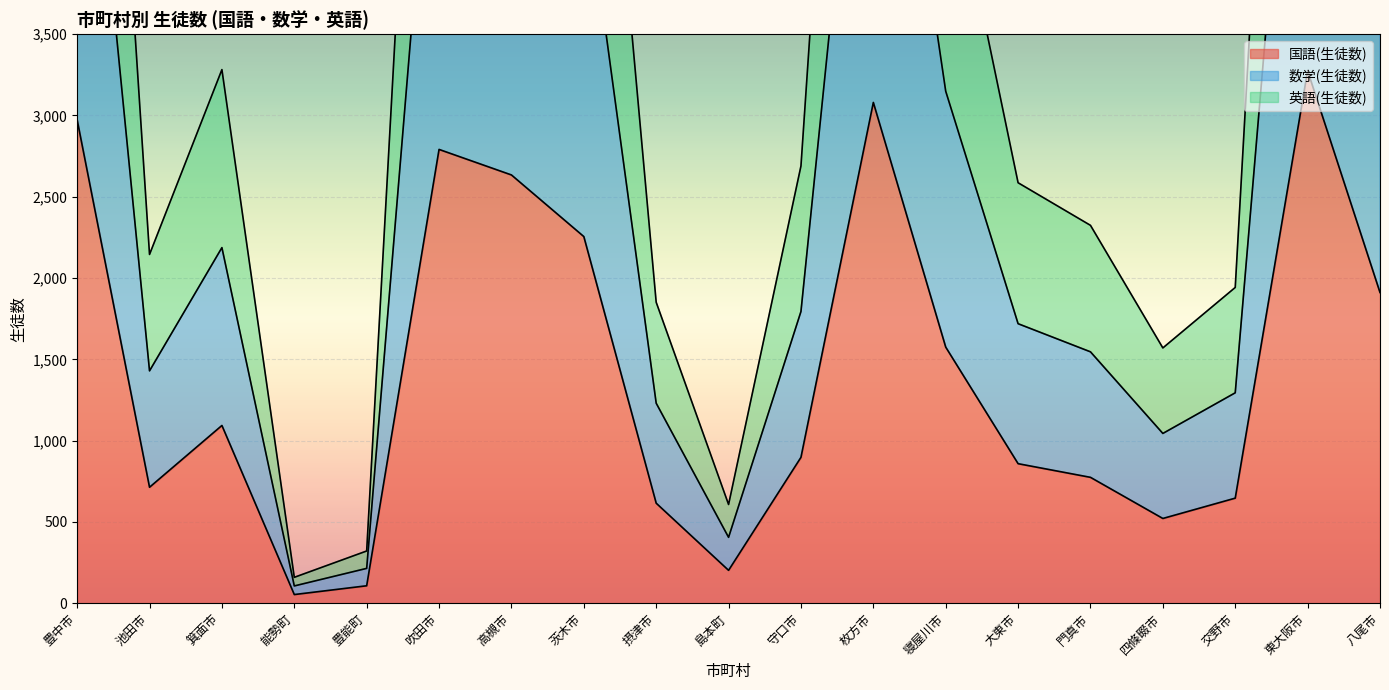

At which label is 国語(生徒数) closest to 1664?

寝屋川市